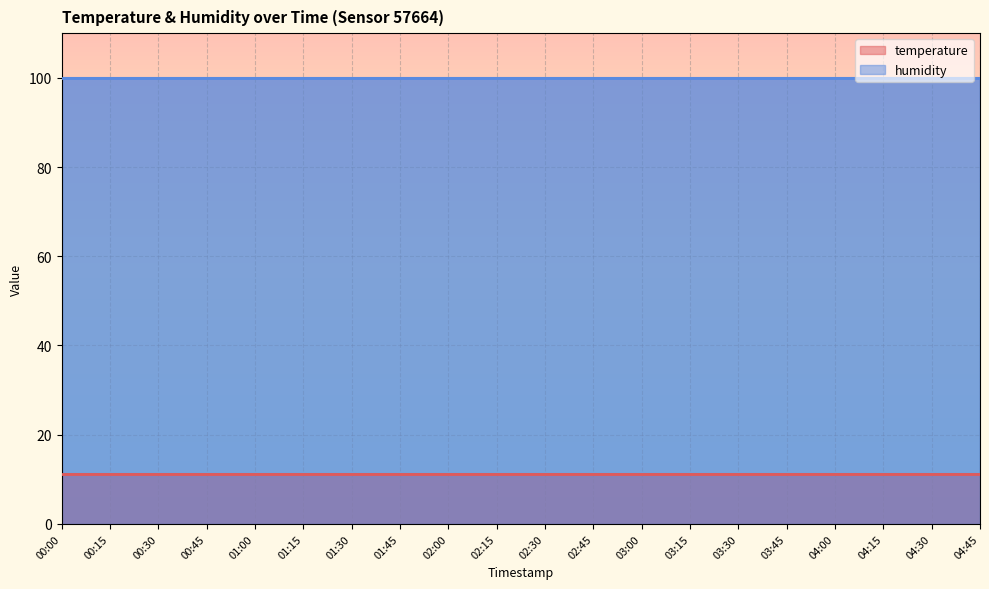

The temperature series shows 3.0 at 00:30. True or false?

False